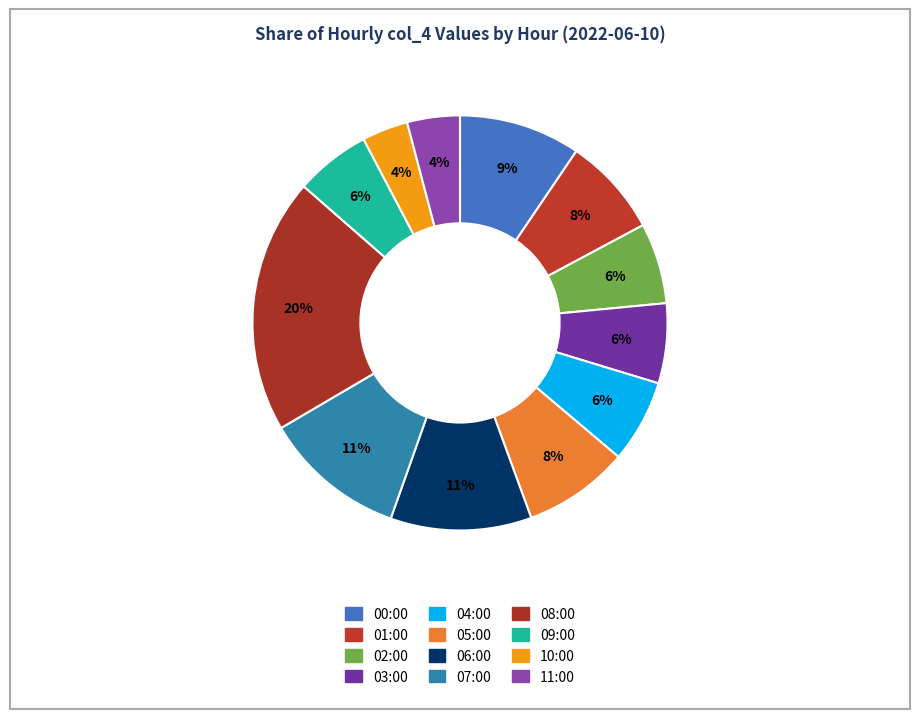

How many segments does this pie chart have?

12